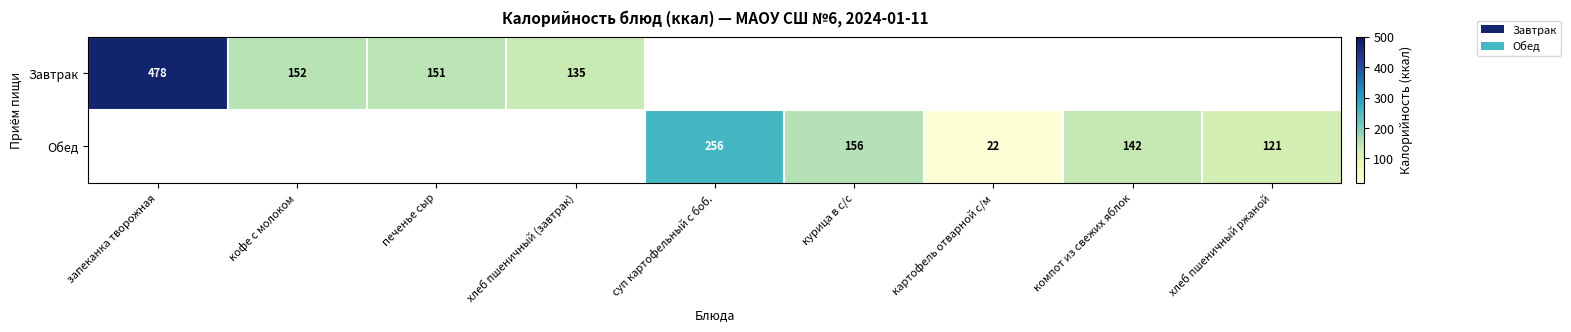

The value of Обед at суп картофельный с боб. is 256. True or false?

True